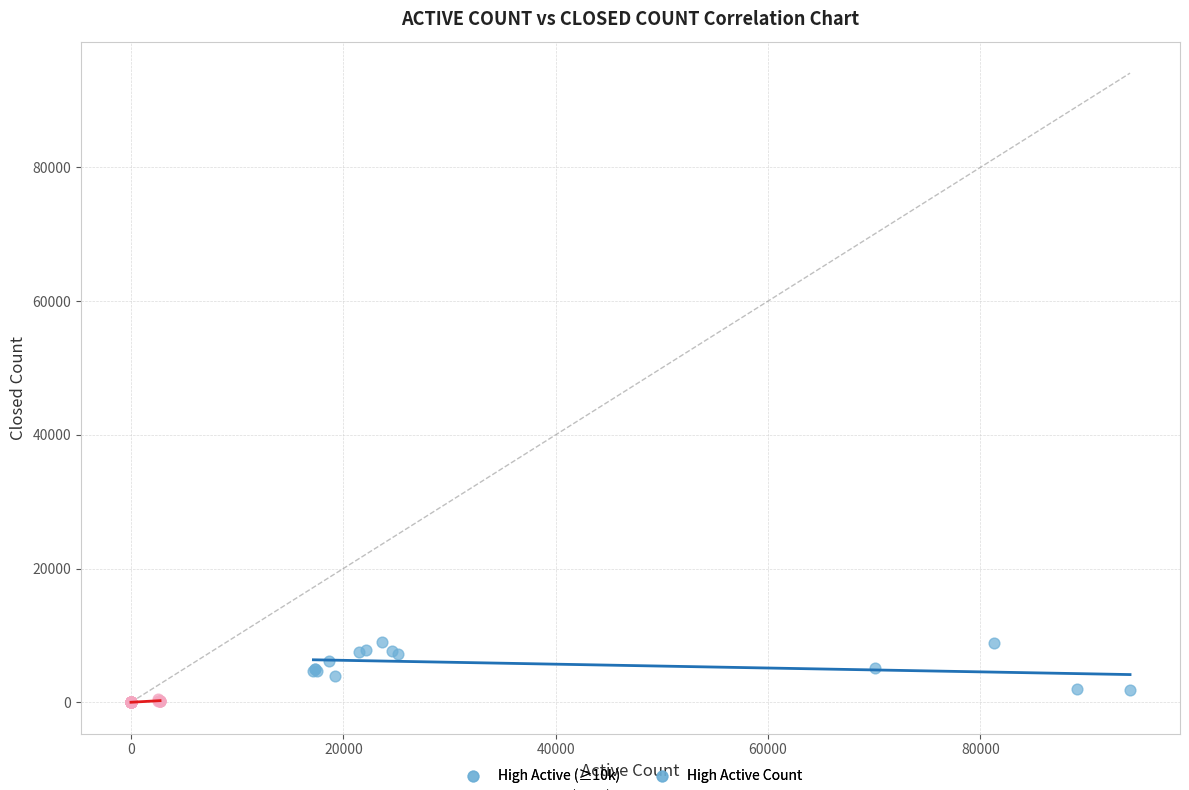

Which series reaches the maximum Y coordinate?

High Active (≥10k)